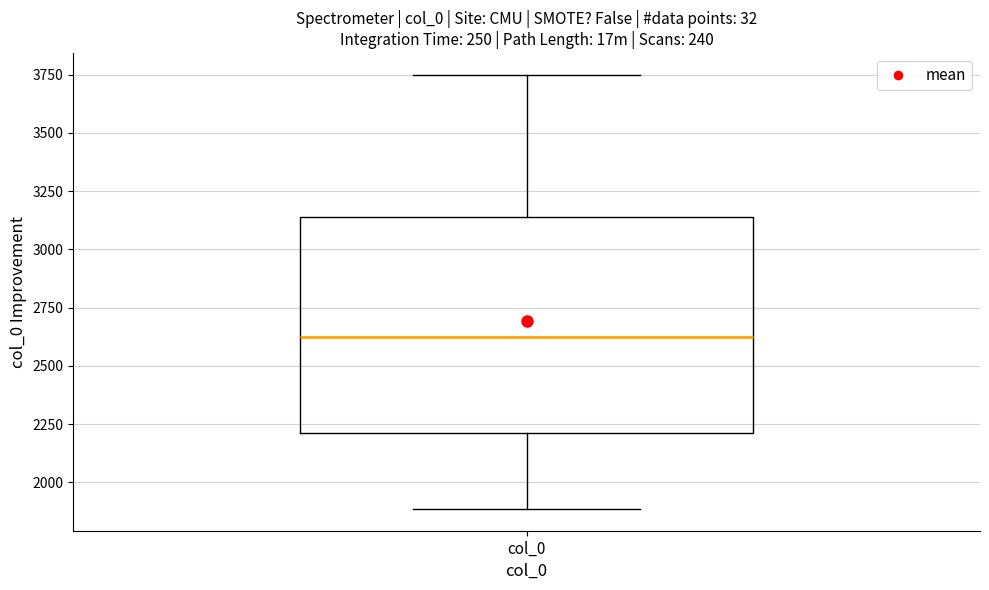

Transcribe this box plot: give where the median line is, the range the box spans, and where the two whiskers end, as read against the y-axis. The values are not printed on the chart, so give them approximately, as read against the axis.

median 2650, box 2200 to 3150, whiskers 1900 to 3750